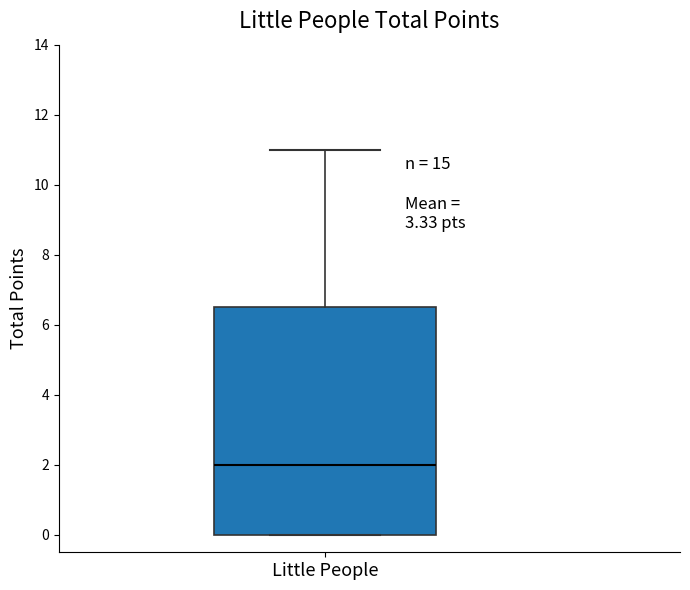

Where is the upper edge of the box for Little People on the y-axis? The values are not printed on the chart, so give them approximately, as read against the axis.

6.6